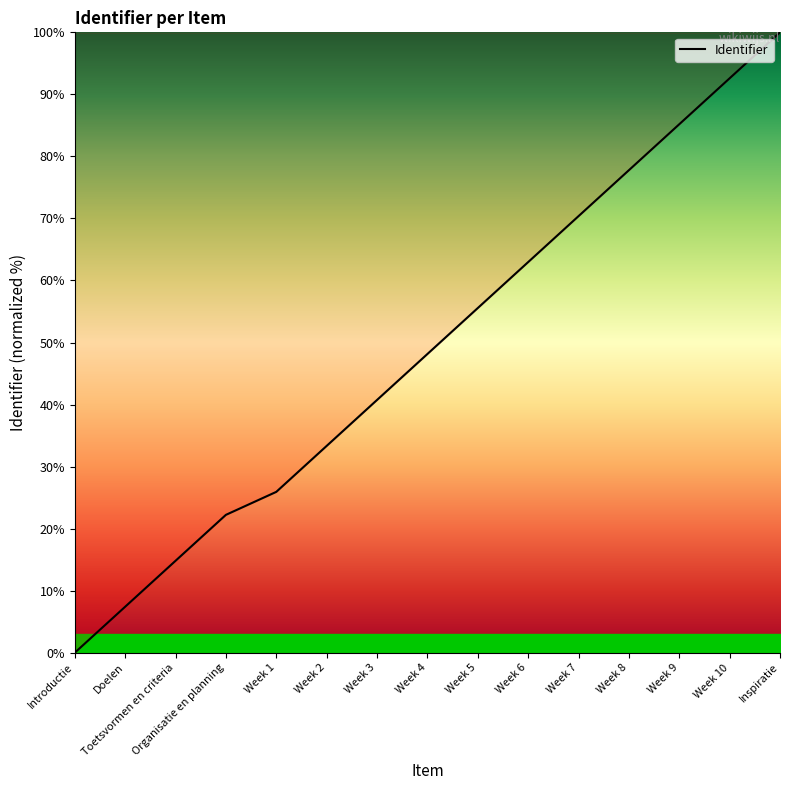

Where is the data nearest to the value 50?

Week 4